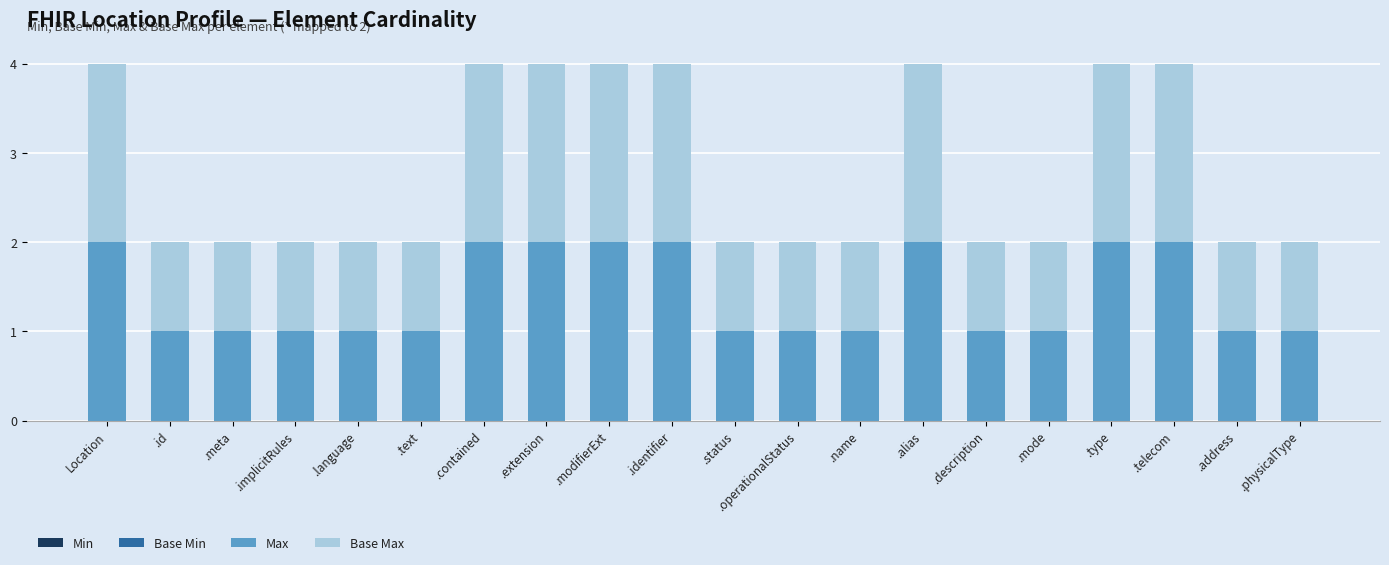

The Max series shows 1 at .description. True or false?

True